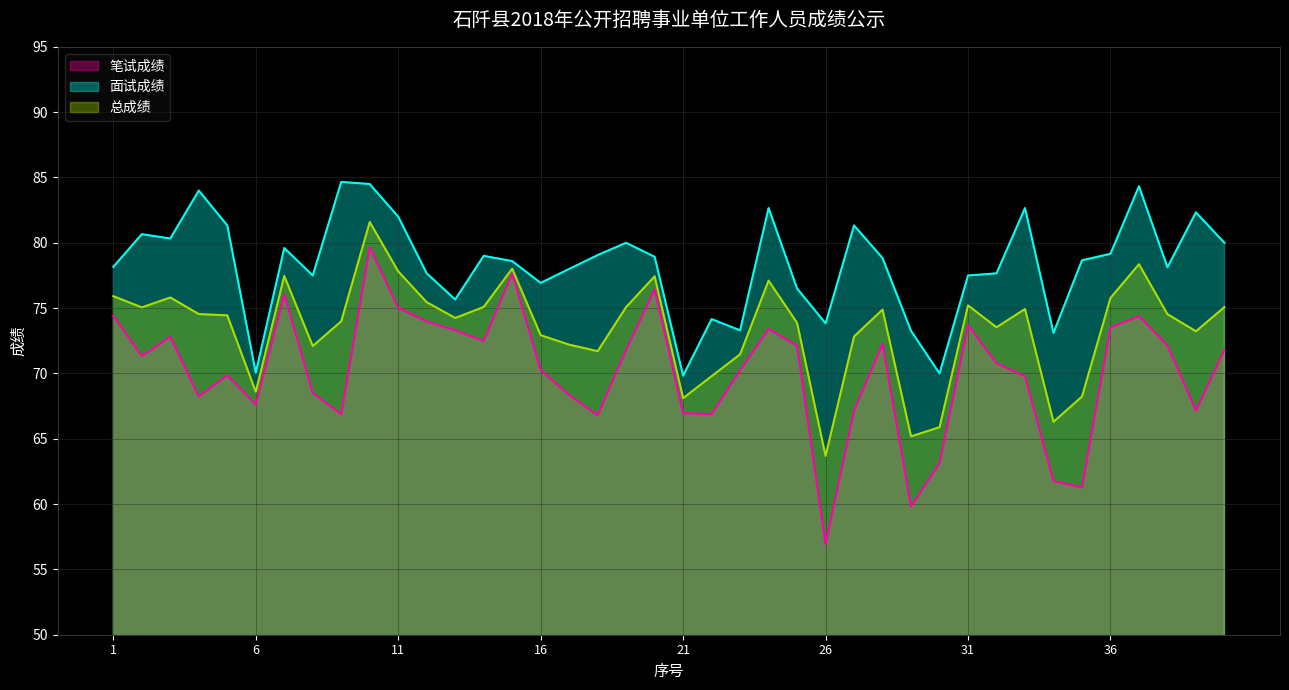

Where is 面试成绩 nearest to the value 77?

16